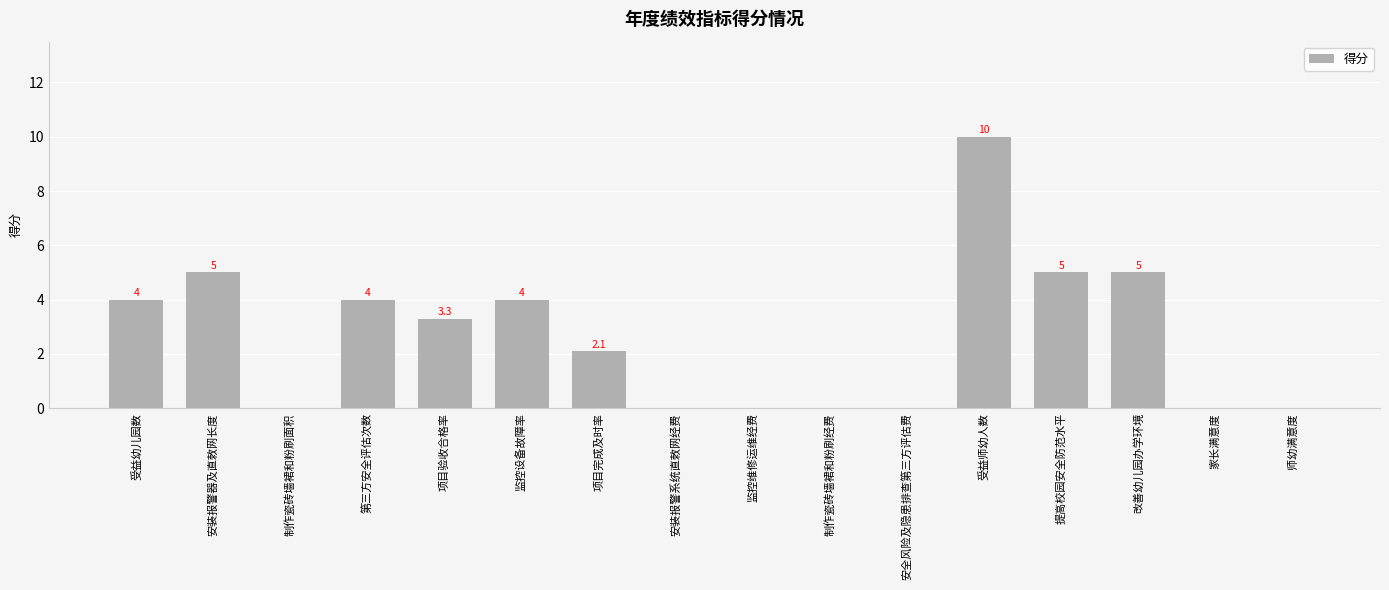

What value does the data have at 第三方安全评估次数?

4.0